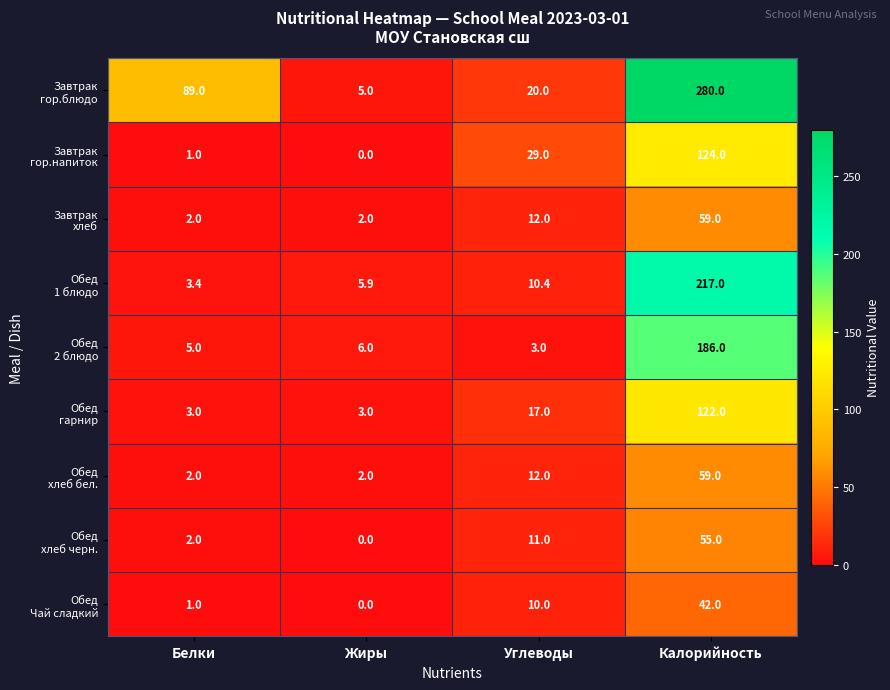

Which category has the lowest value across all series?

Жиры